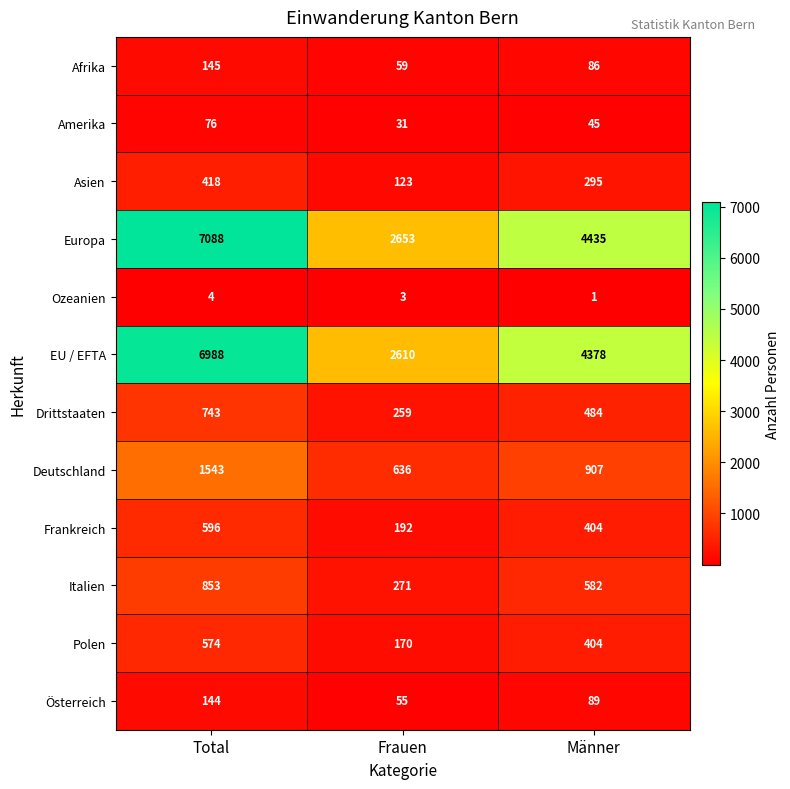

Which series changed the most between Total and Frauen?

Europa